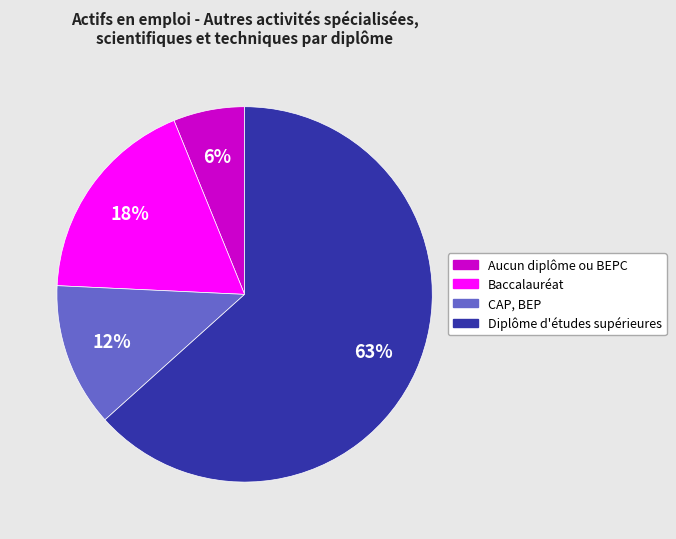

True or false: Diplôme d'études supérieures accounts for 63% of the total.

True